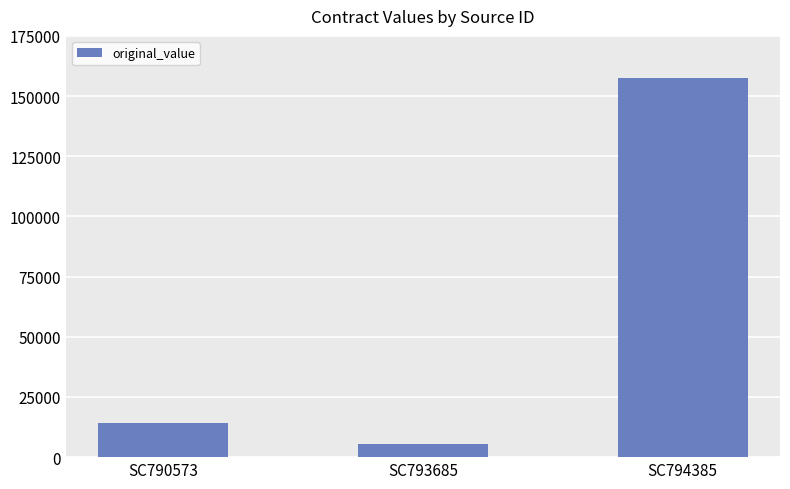

List the labels in order of value, largest first.

SC794385, SC790573, SC793685